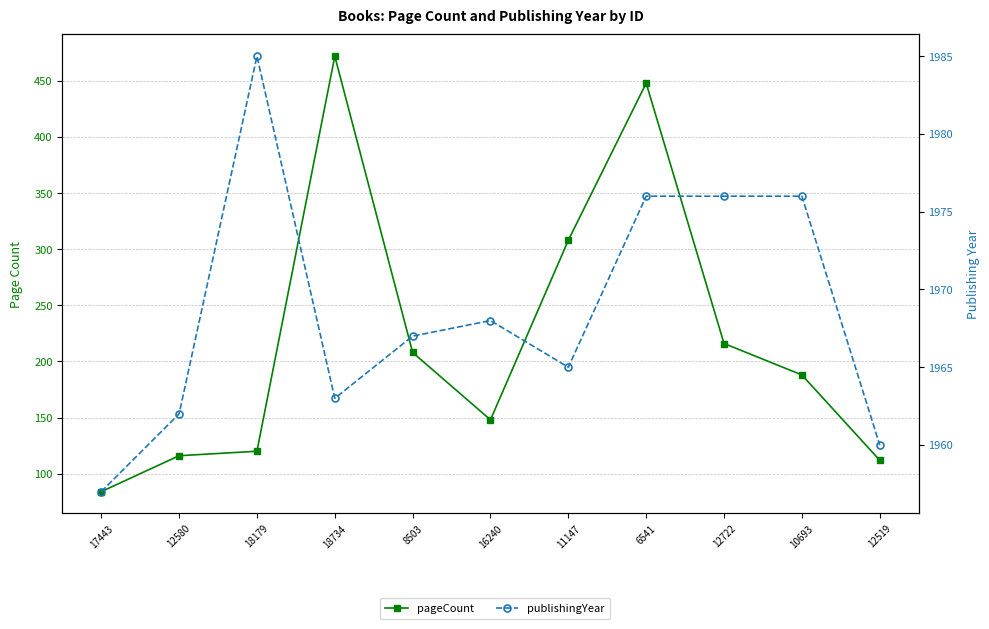

What is the label of the 1st point from the right?

12519